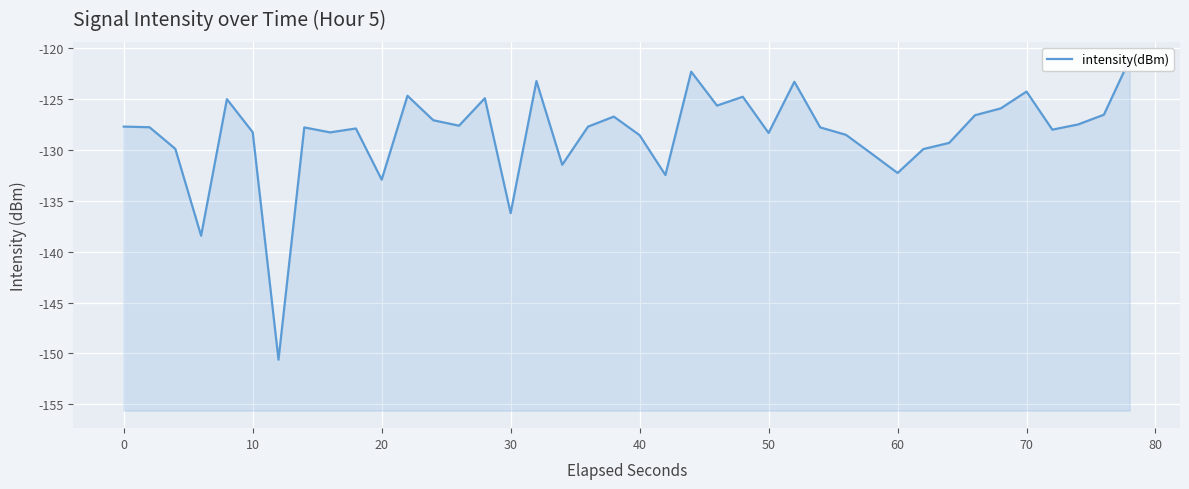

What is the value of the 32nd point from the left?

-129.9